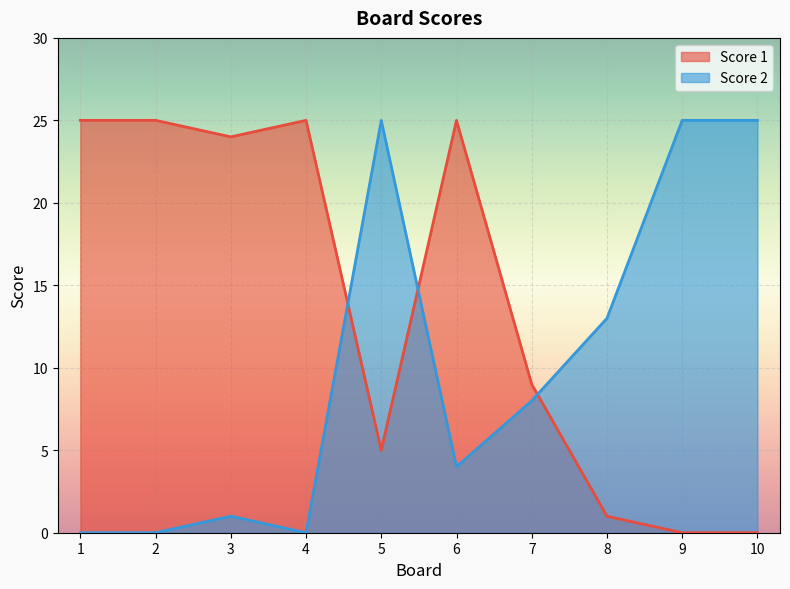

Reading right to left, list all the values displayed in this chart.

Score 1: 0	0	1	9	25	5	25	24	25	25
Score 2: 25	25	13	8	4	25	0	1	0	0